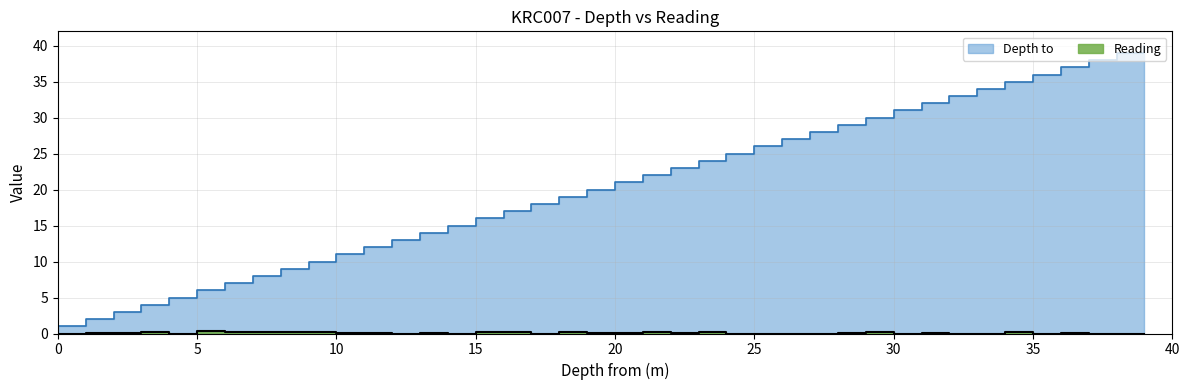

What is the difference between the Reading values at 18 and 37?

0.1